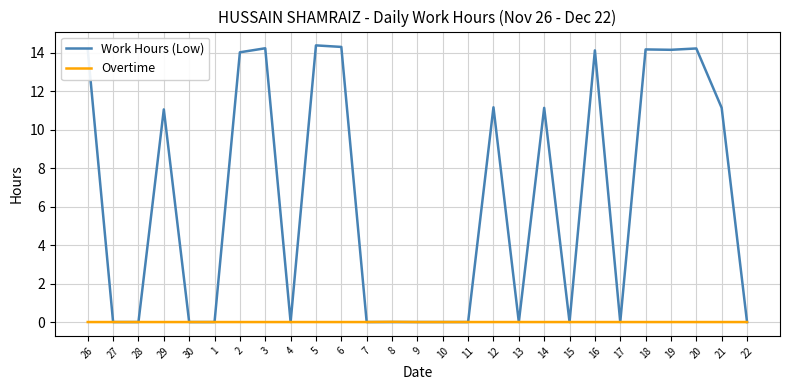

True or false: Work Hours (Low) has a value of 11.1 at 14.

True